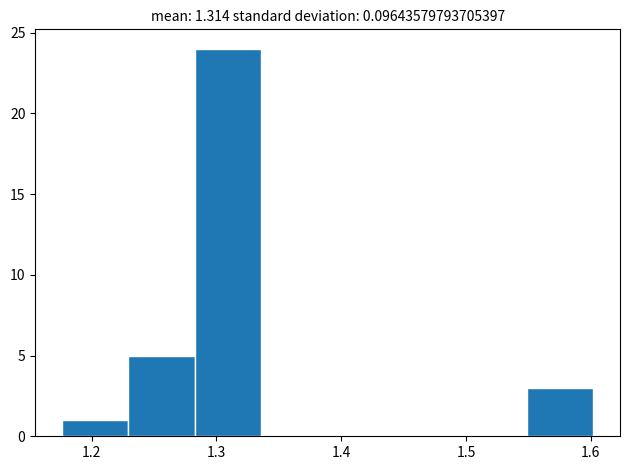

Reading left to right, transcribe this chart: for each bar, give the range it covers on the x-axis and its height. Neither the bar edges nor the heights are printed on the chart, so give them approximately, as read against the axes.

1.18 to 1.23: 1
1.23 to 1.28: 5
1.28 to 1.34: 24
1.34 to 1.39: 0
1.39 to 1.44: 0
1.44 to 1.50: 0
1.50 to 1.55: 0
1.55 to 1.60: 3